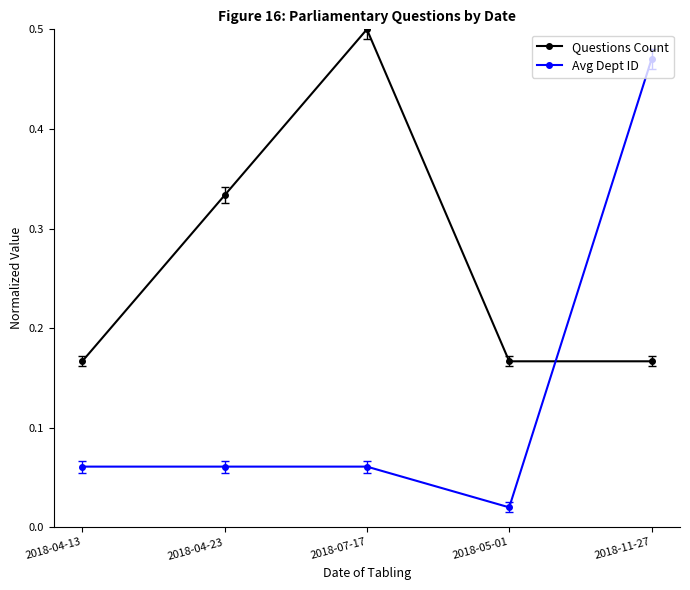

Is the value of Questions Count at 2018-07-17 greater than the value of Avg Dept ID at 2018-04-13?

Yes